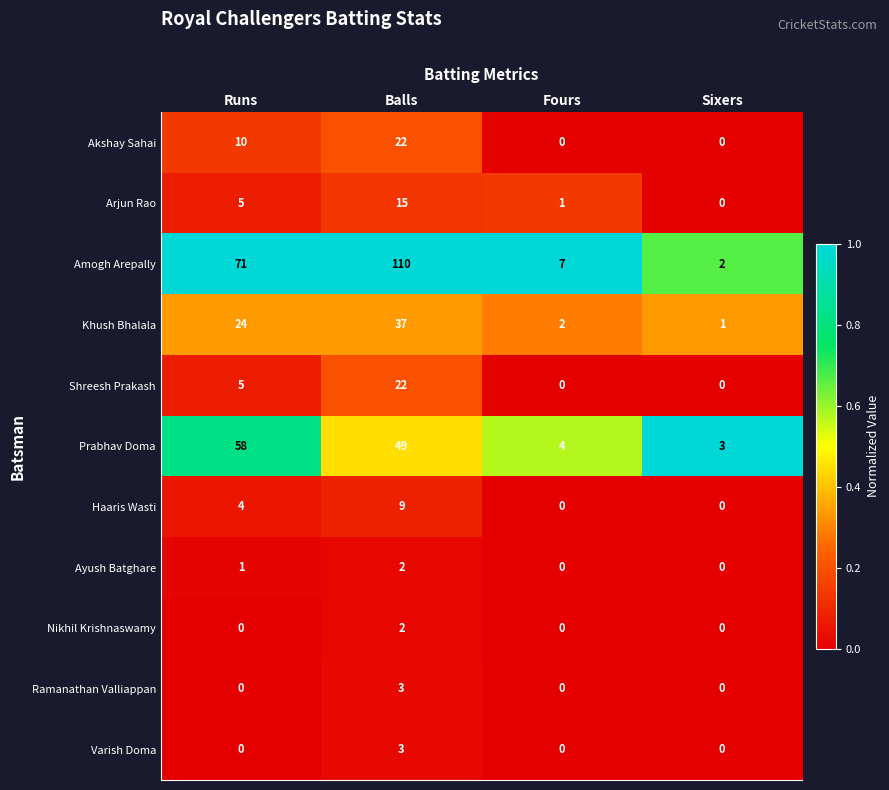

The Nikhil Krishnaswamy series shows 0 at Sixers. True or false?

True